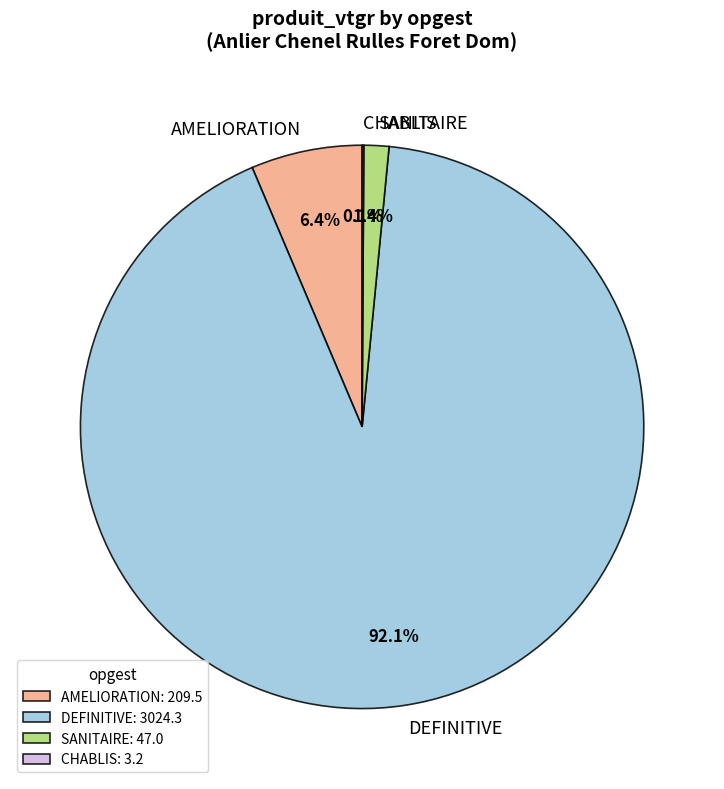

What portion of the pie excludes SANITAIRE?

98.6%